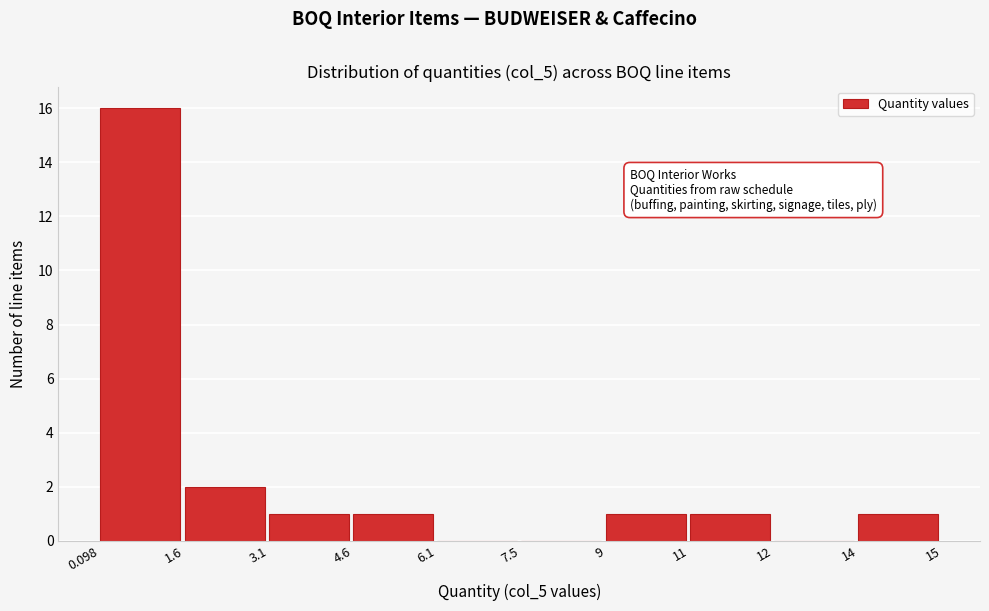

Reading right to left, transcribe all the data shown in this chart.

14=1	12=0	11=1	9=1	7.5=0	6.1=0	4.6=1	3.1=1	1.6=2	0.098=16